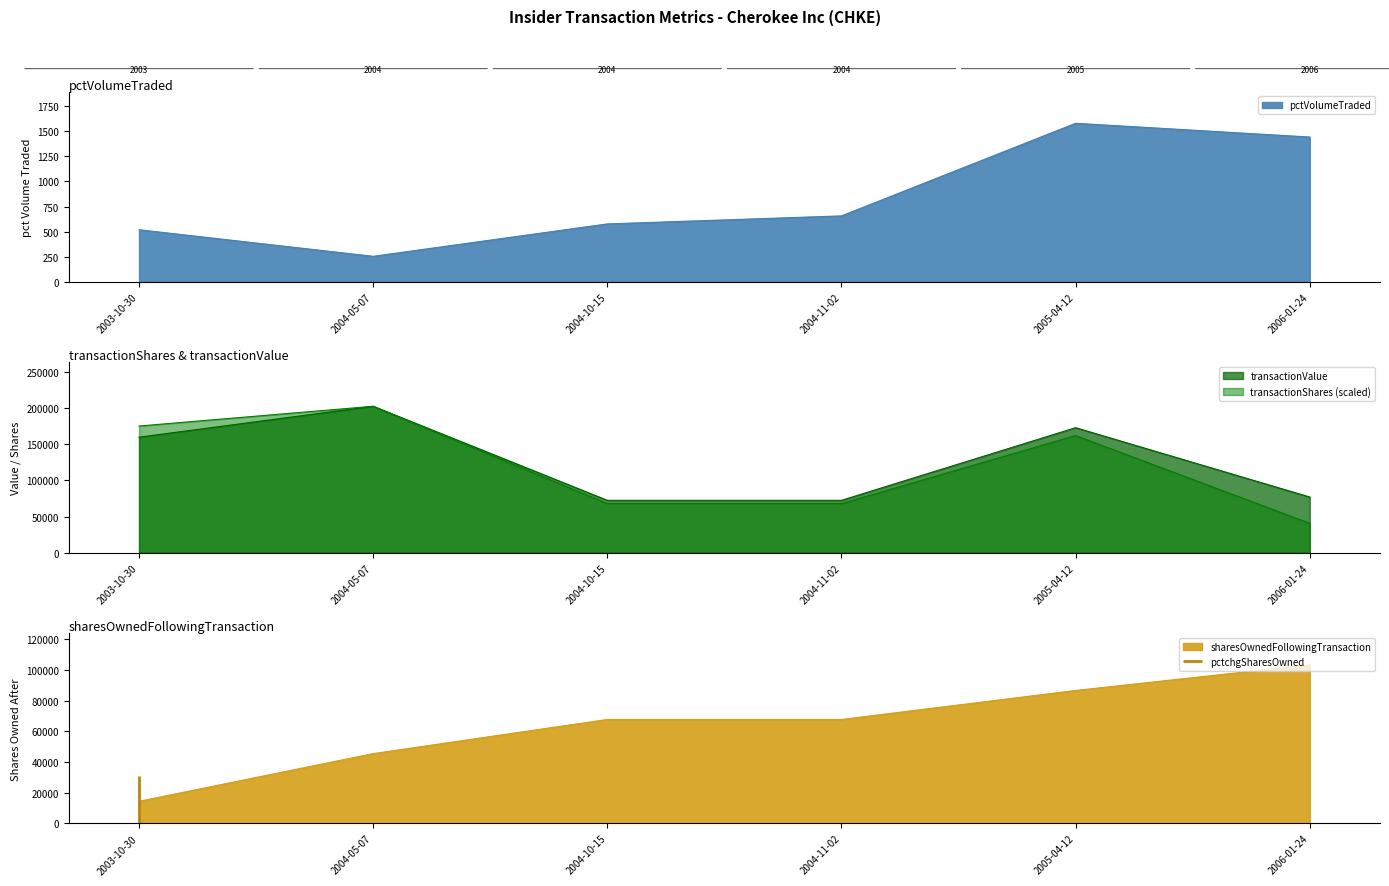

True or false: transactionValue and transactionShares cross at least once.

False